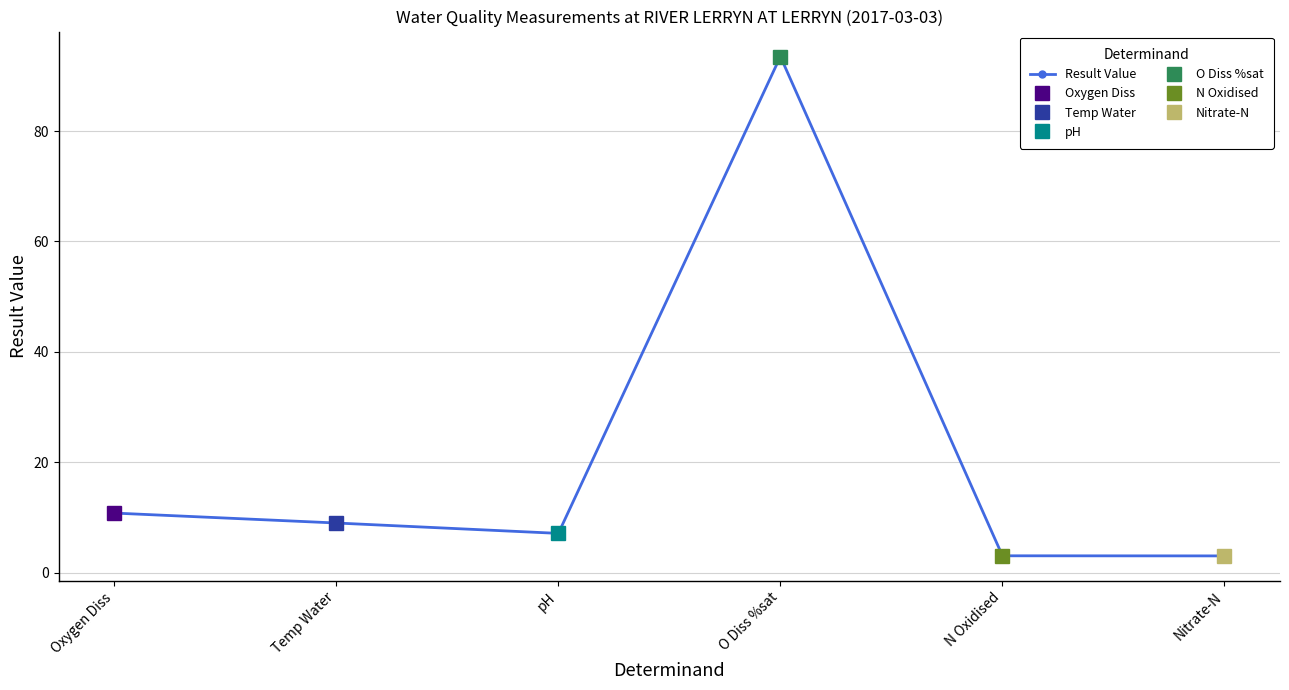

Reading left to right, what are all the values shown in this chart?

10.8	9.0	7.1	93.5	3.1	3.0